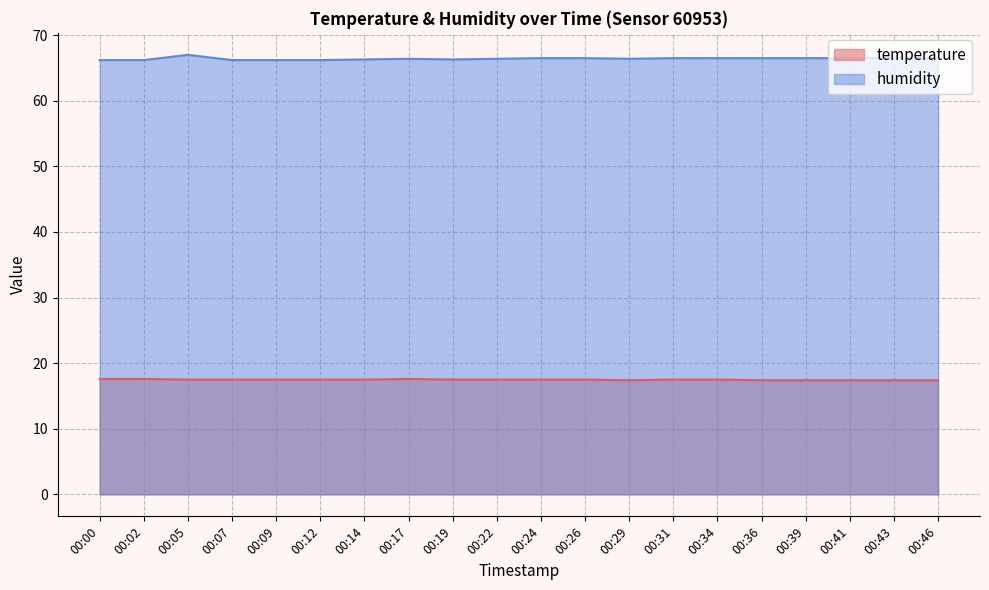

The value of humidity at 00:14 is 108.6. True or false?

False